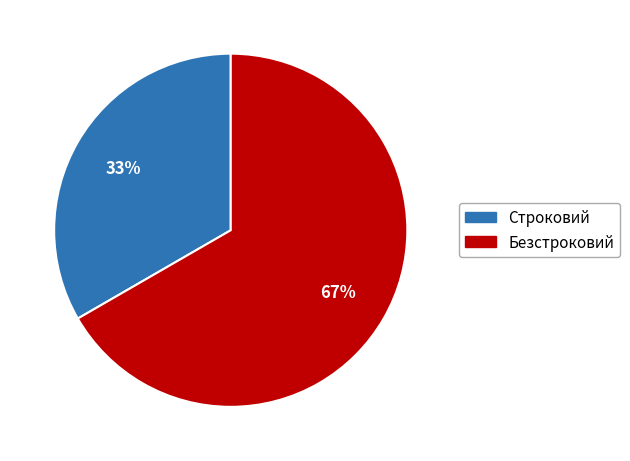

Combined, do Строковий and Безстроковий account for over 50%?

Yes